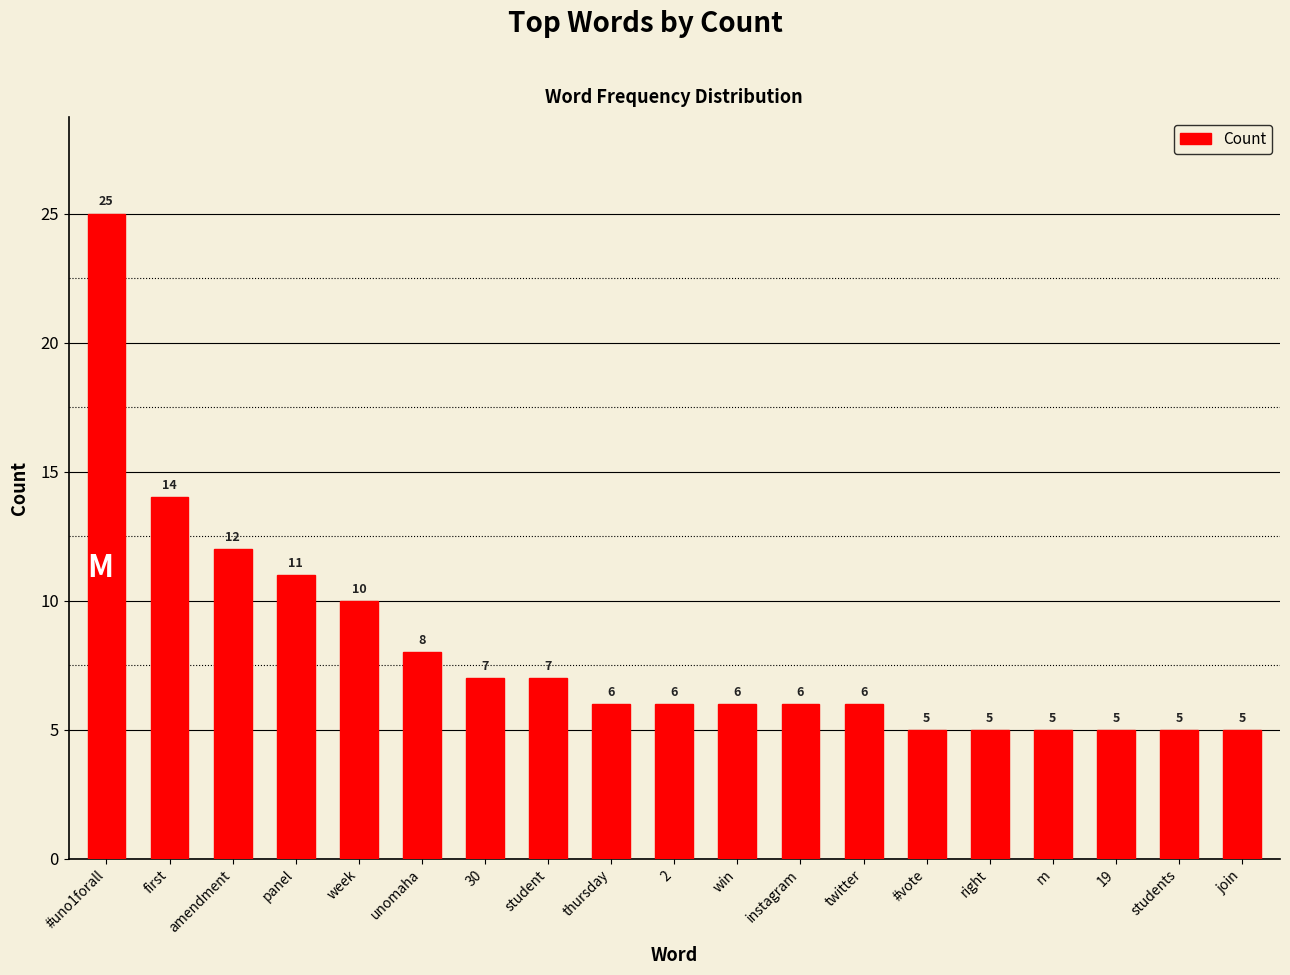

What is the maximum value shown in the chart?

25